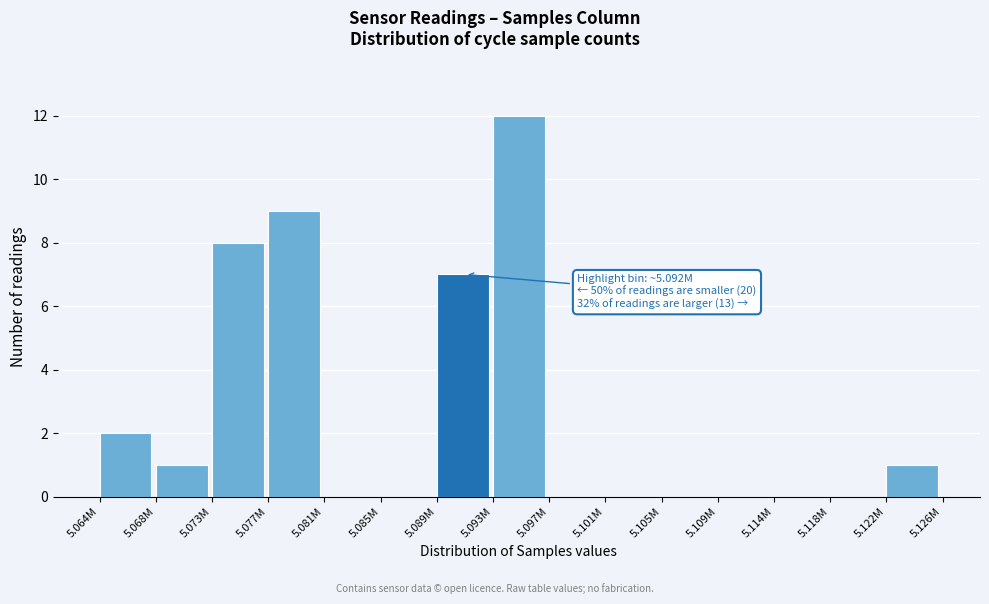

Reading left to right, what are all the values shown in this chart?

5.064M=2	5.068M=1	5.073M=8	5.077M=9	5.081M=0	5.085M=0	5.089M=7	5.093M=12	5.097M=0	5.101M=0	5.105M=0	5.109M=0	5.114M=0	5.118M=0	5.122M=1